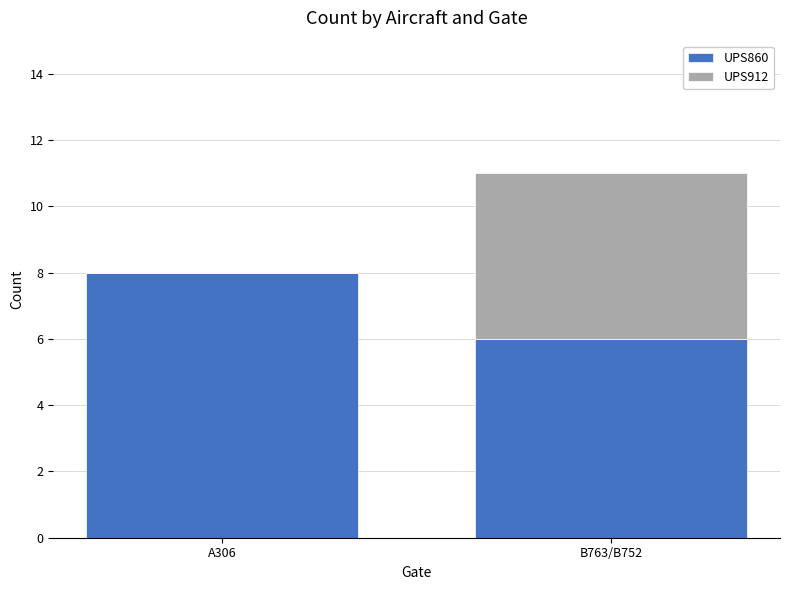

What is the sum of the UPS860 values at A306 and B763/B752?

14